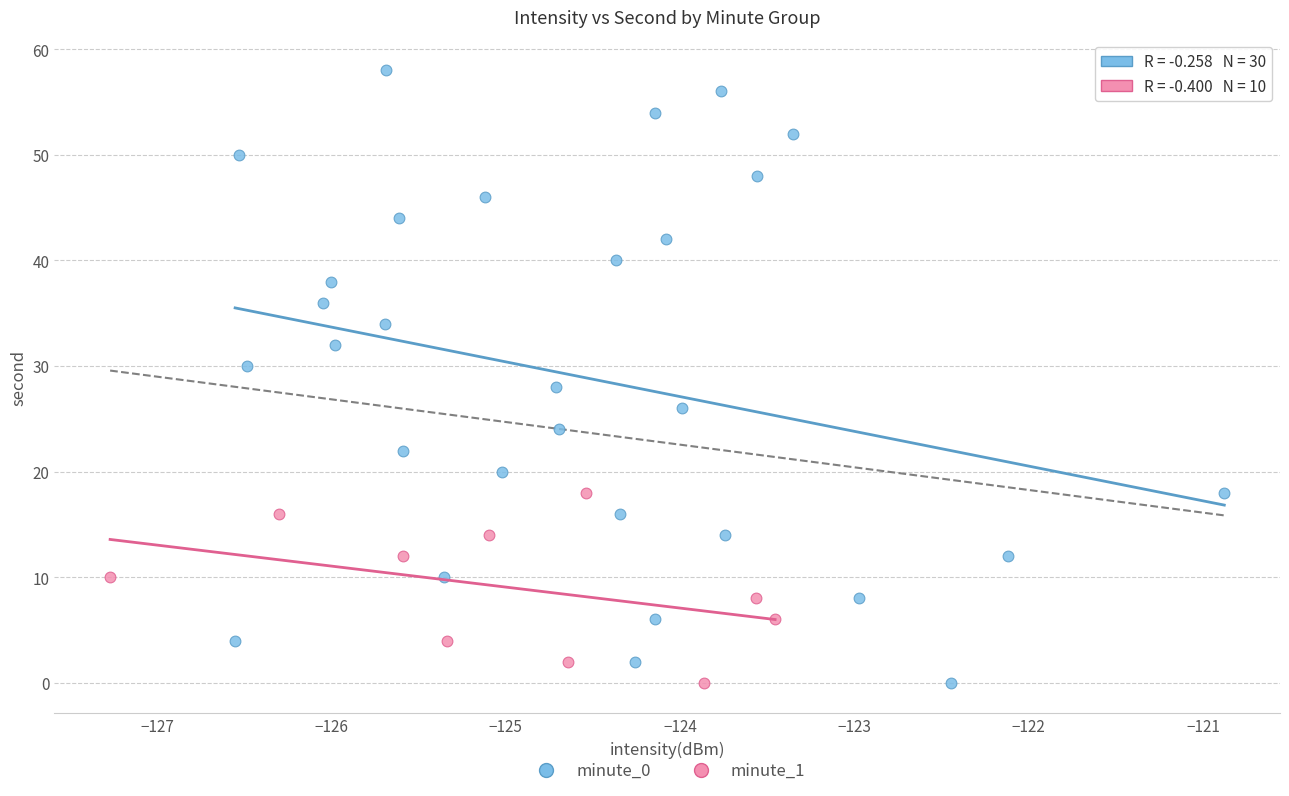

Which series contains the highest Y value?

minute_0